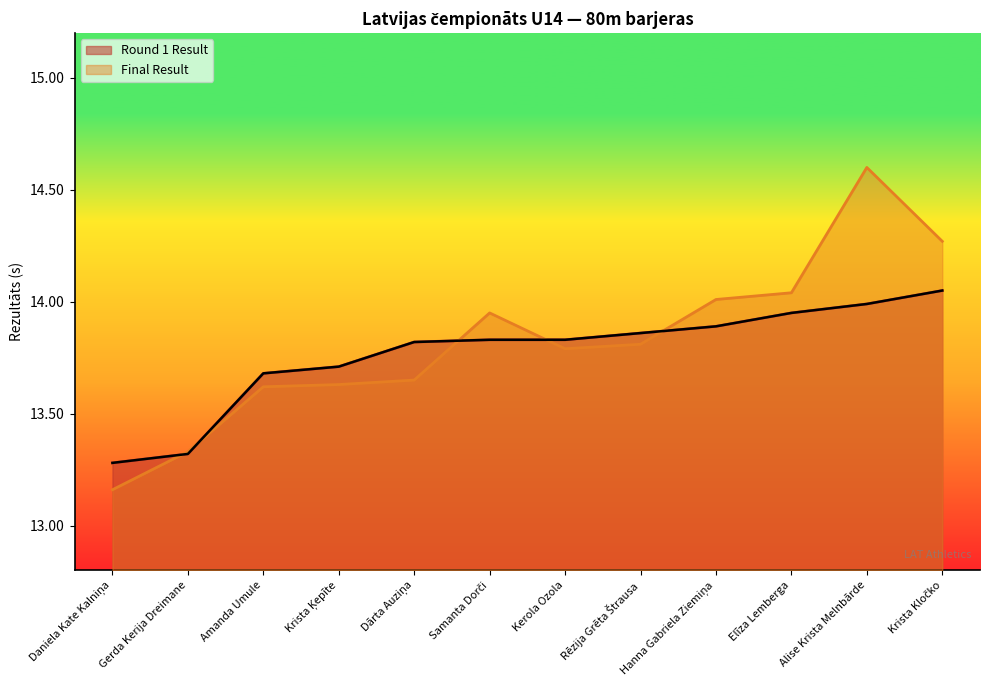

What is the label of the 6th point from the left?

Samanta Dorči